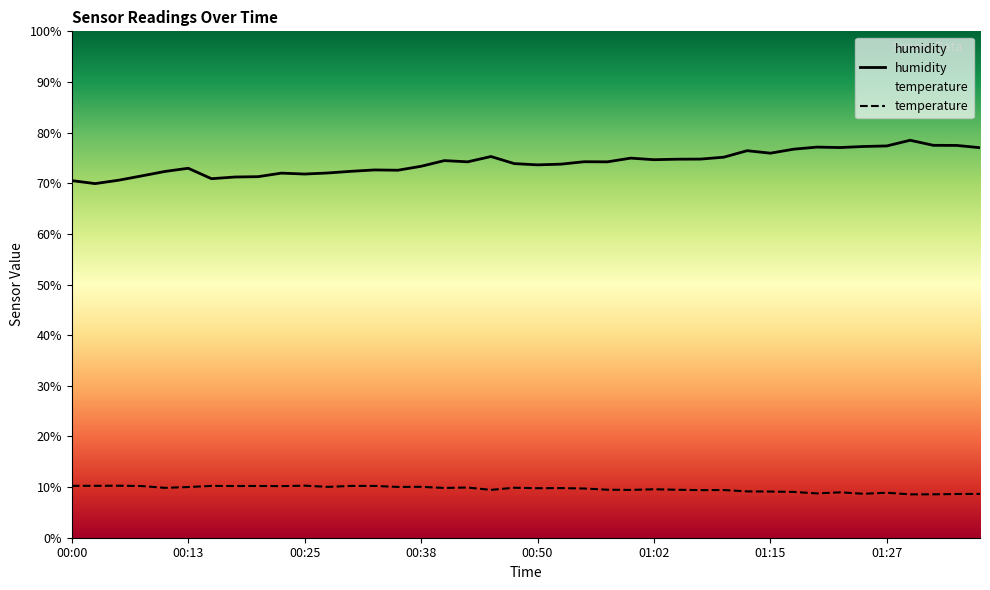

True or false: humidity has a value of 74.5 at 00:40.

True